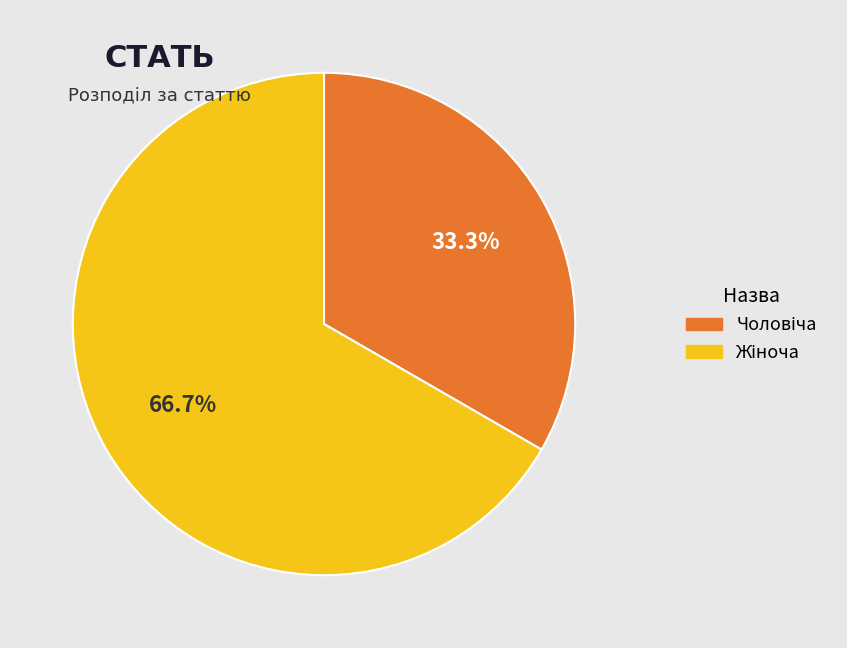

Is there any slice that represents more than half of the pie?

Yes